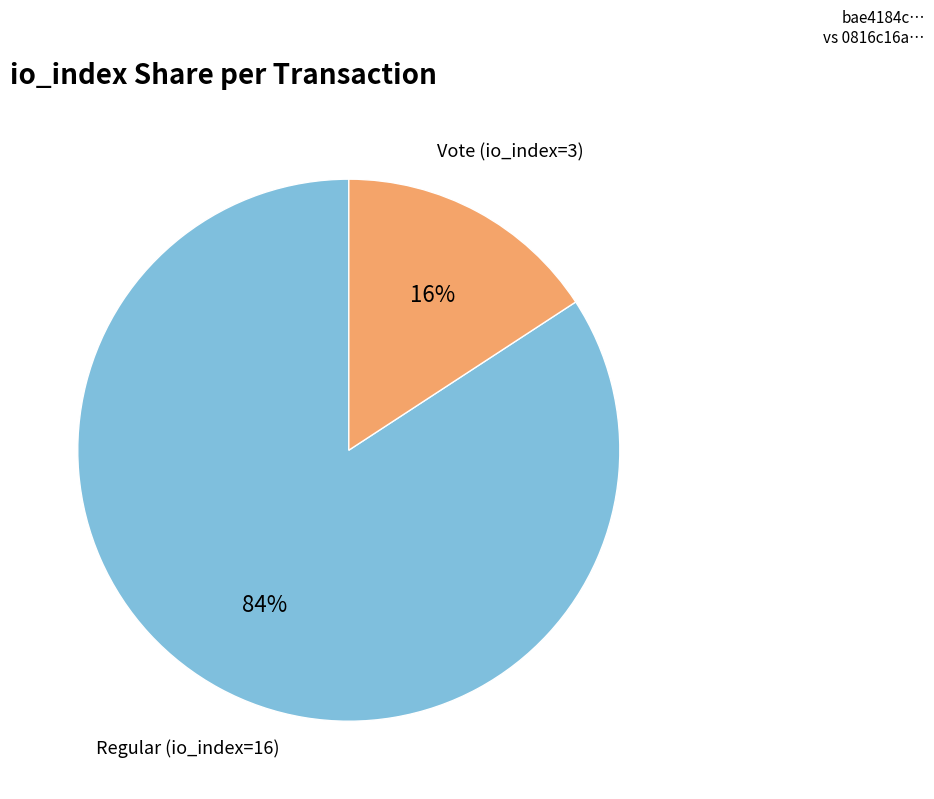

What is the majority slice?

Regular (io_index=16)